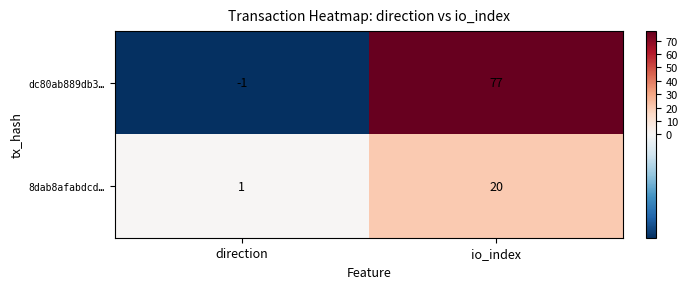

The value of dc80ab889db3… at direction is -2. True or false?

False